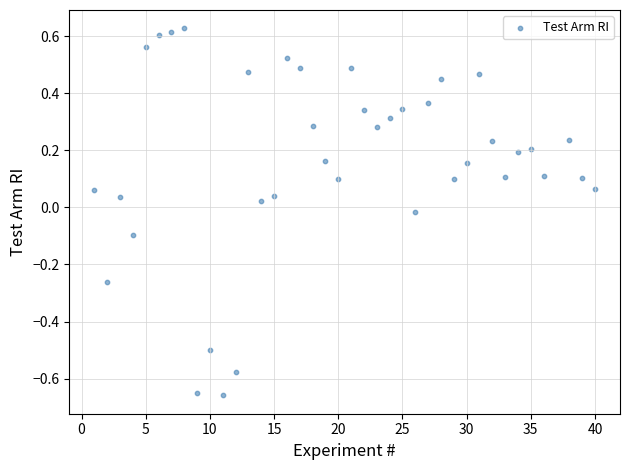

What is the range of X values (max minus min)?

39.0